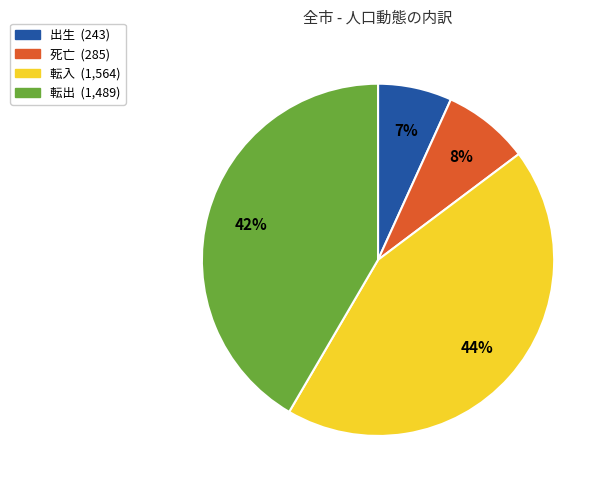

What percentage is the 転入 slice, to the nearest percent?

44%